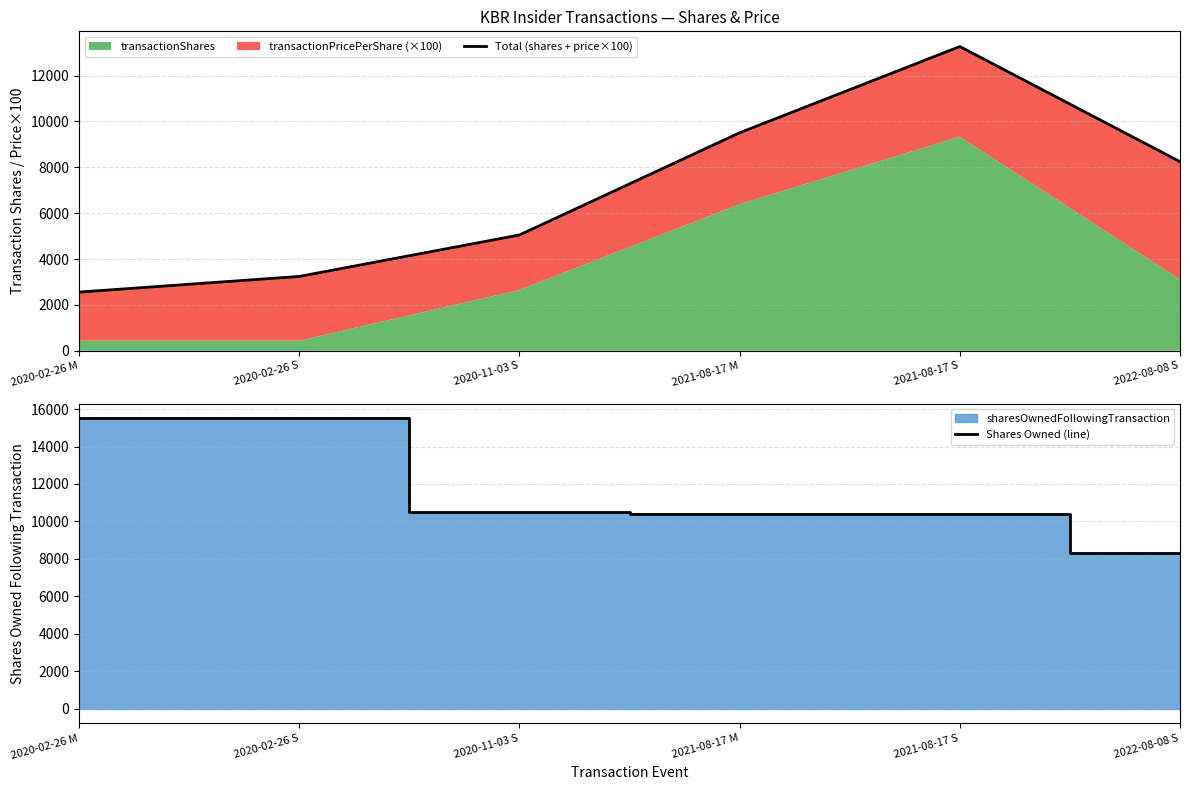

What is the minimum value for Shares Owned (line)?

8327